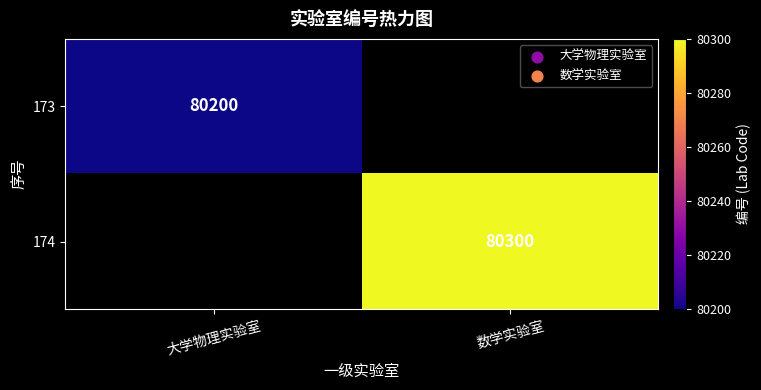

The value of 173 at 大学物理实验室 is 111132. True or false?

False